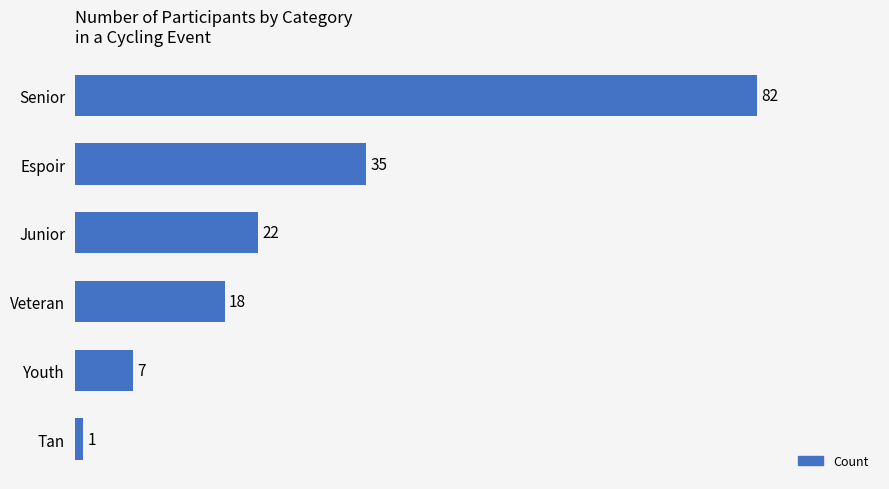

Rank the categories by value from lowest to highest.

Tan, Youth, Veteran, Junior, Espoir, Senior